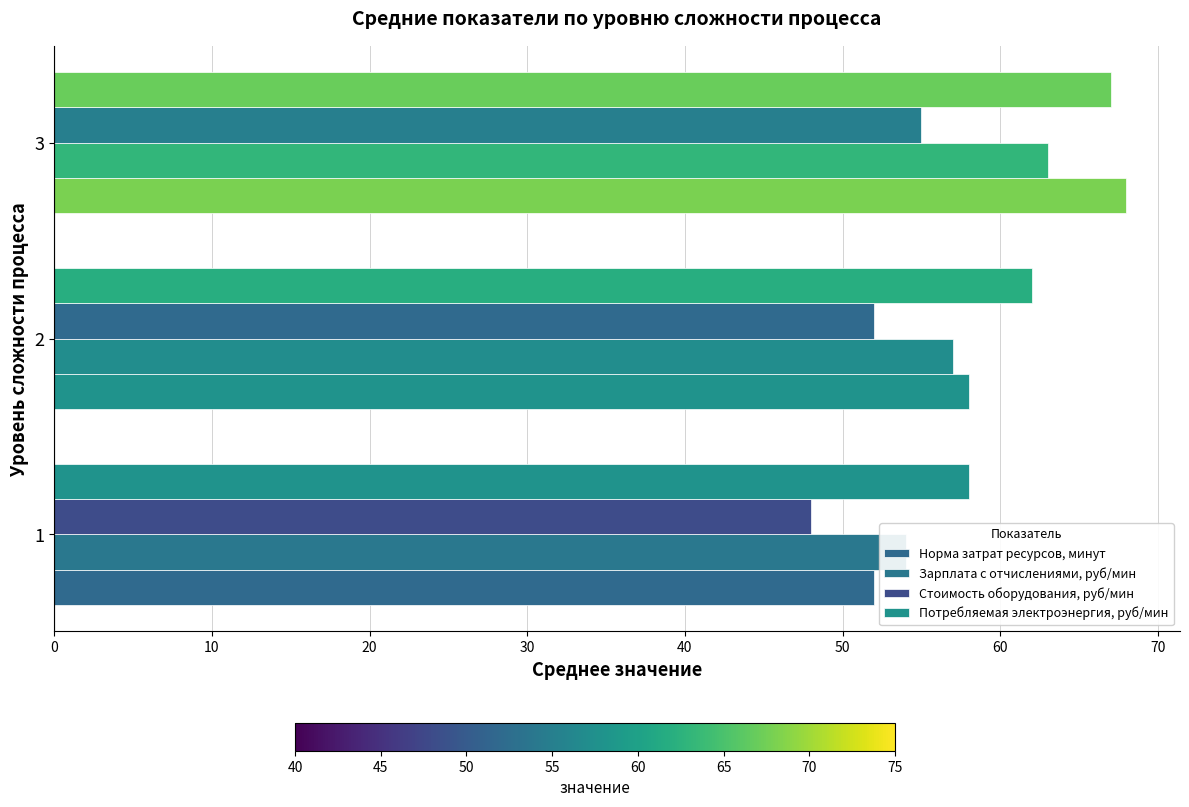

What is the difference between the second highest and minimum values in the Норма затрат ресурсов, минут series?

6